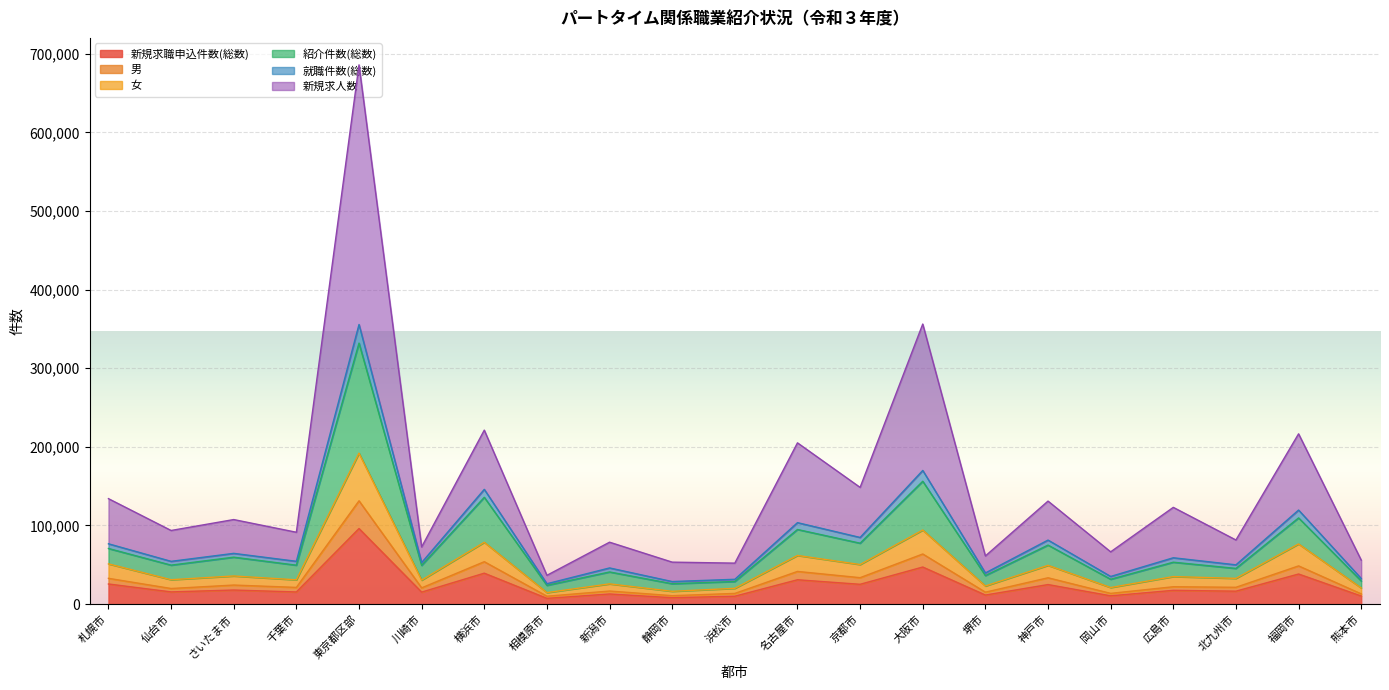

List the labels in order of 紹介件数(総数) value, largest first.

東京都区部, 大阪市, 横浜市, 福岡市, 名古屋市, 京都市, 神戸市, 札幌市, さいたま市, 広島市, 千葉市, 仙台市, 川崎市, 北九州市, 新潟市, 堺市, 岡山市, 熊本市, 浜松市, 静岡市, 相模原市